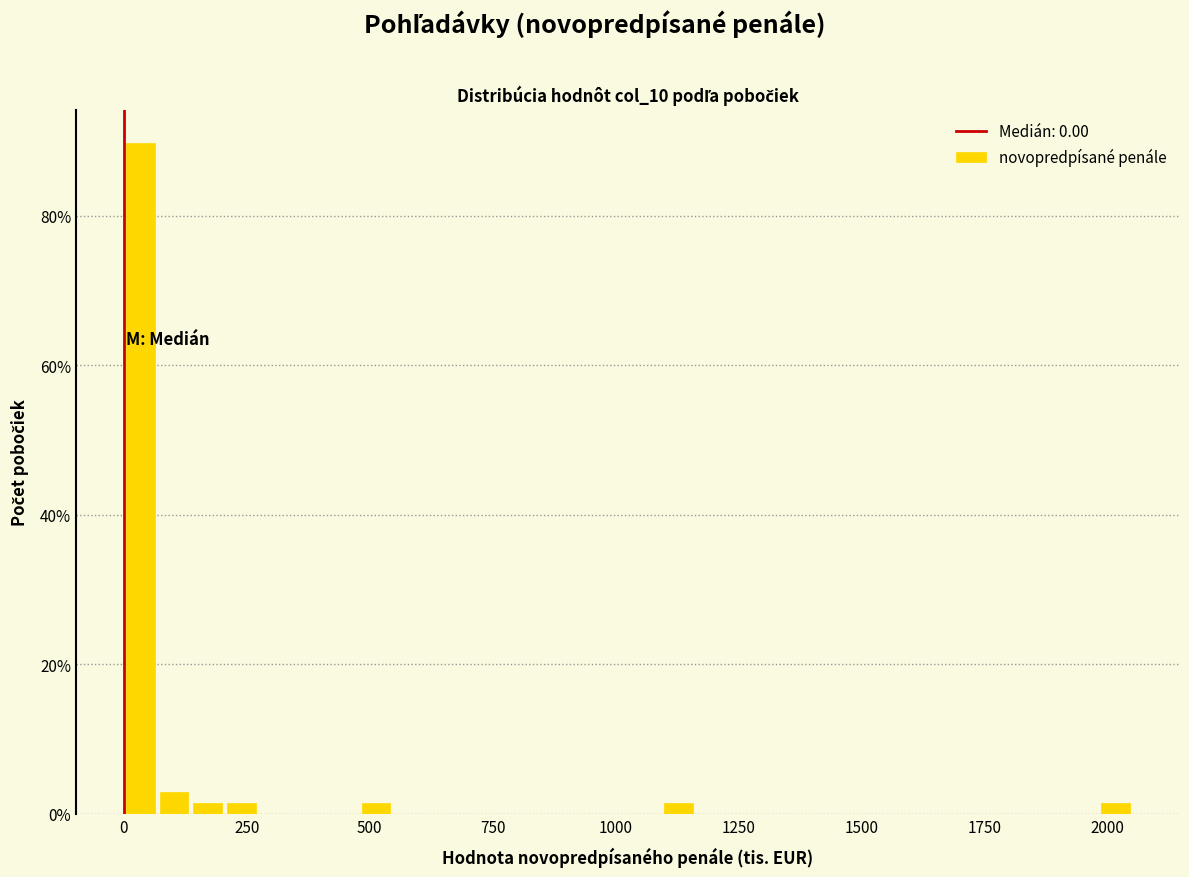

Around what value on the x-axis is the tallest bar? Give the approximate position of its centre, as read against the axis.

50